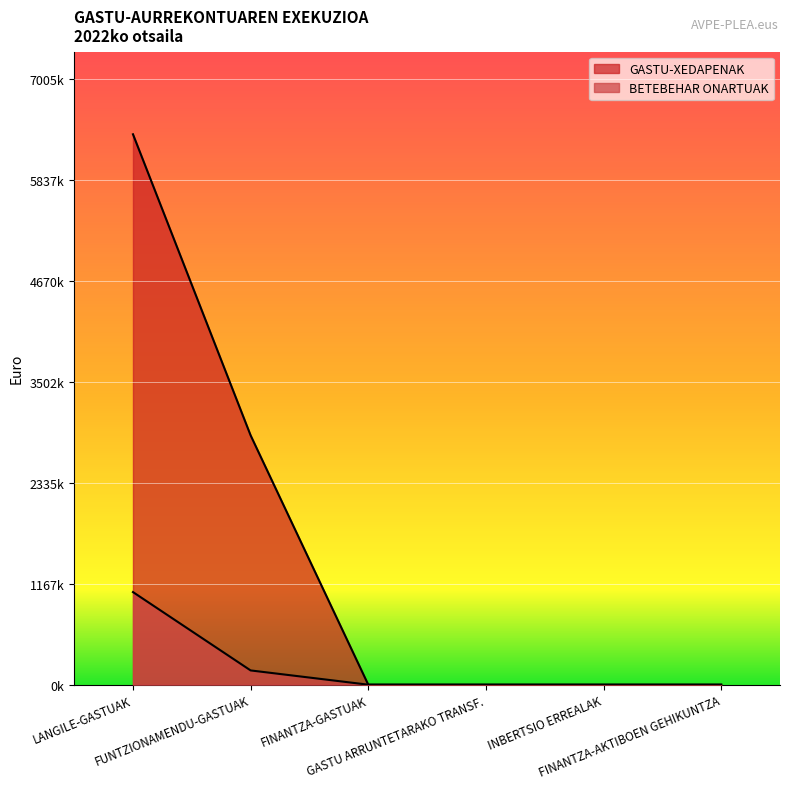

Which category has the highest value across all series?

LANGILE-GASTUAK